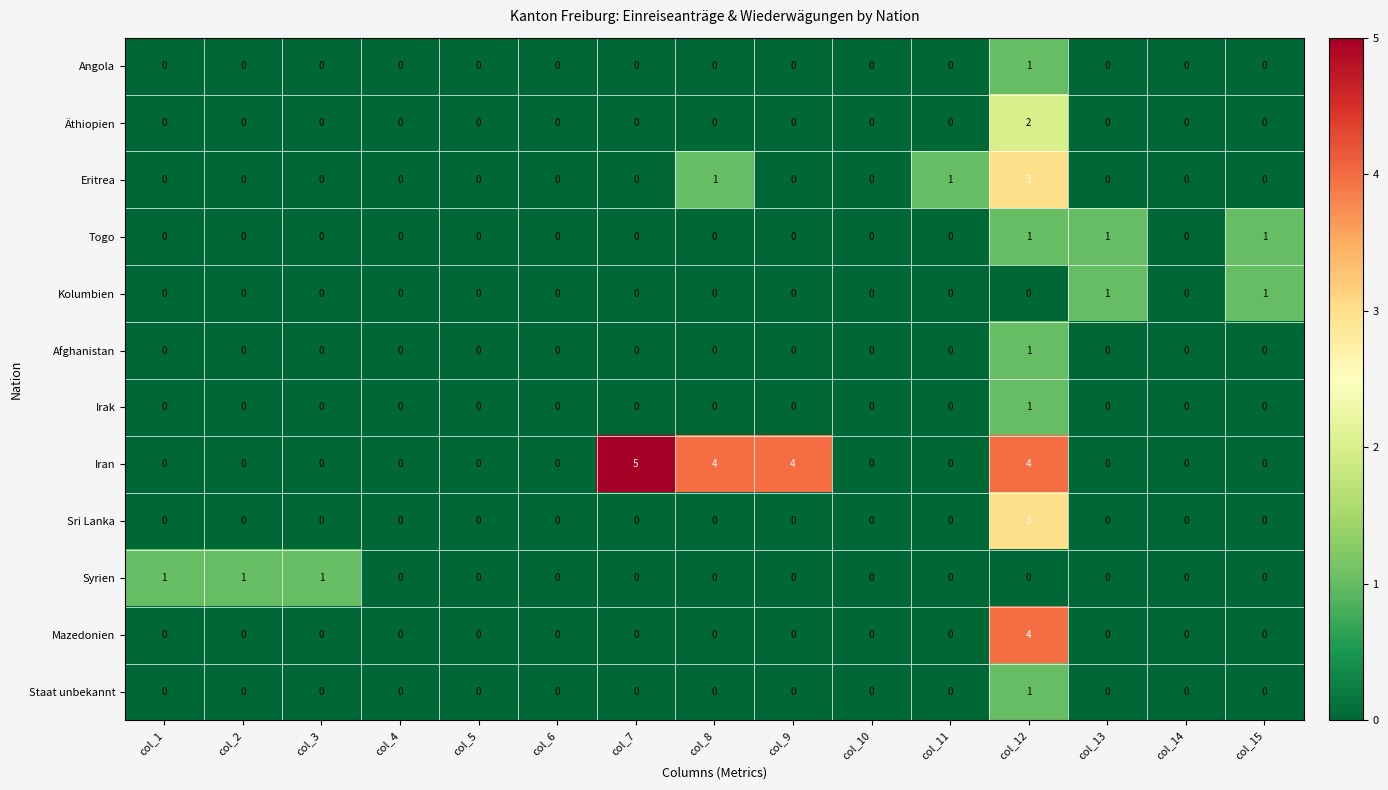

Which series has the largest total across all categories?

Iran